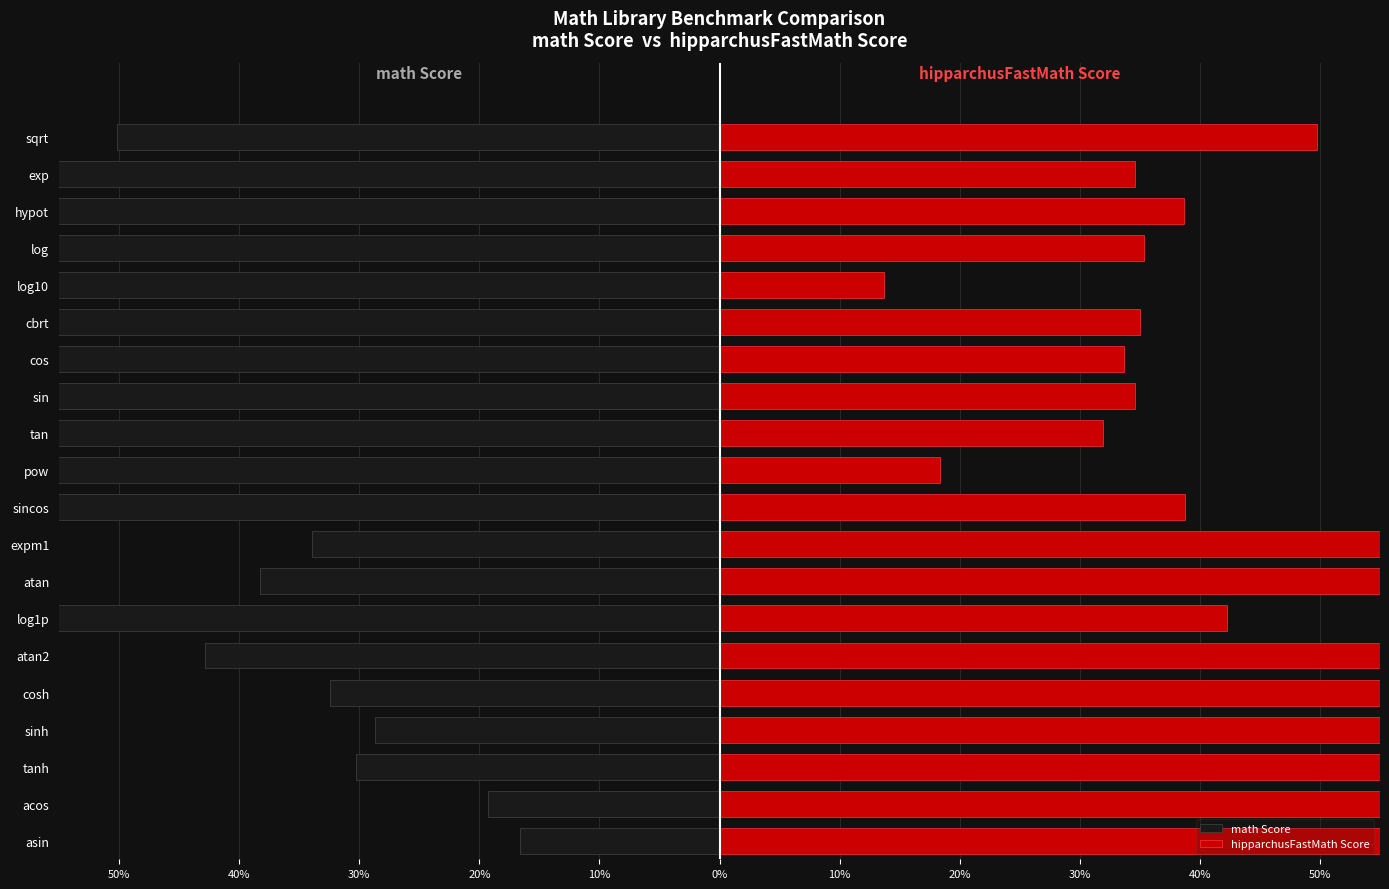

Which has a higher value, cbrt or sincos?

sincos